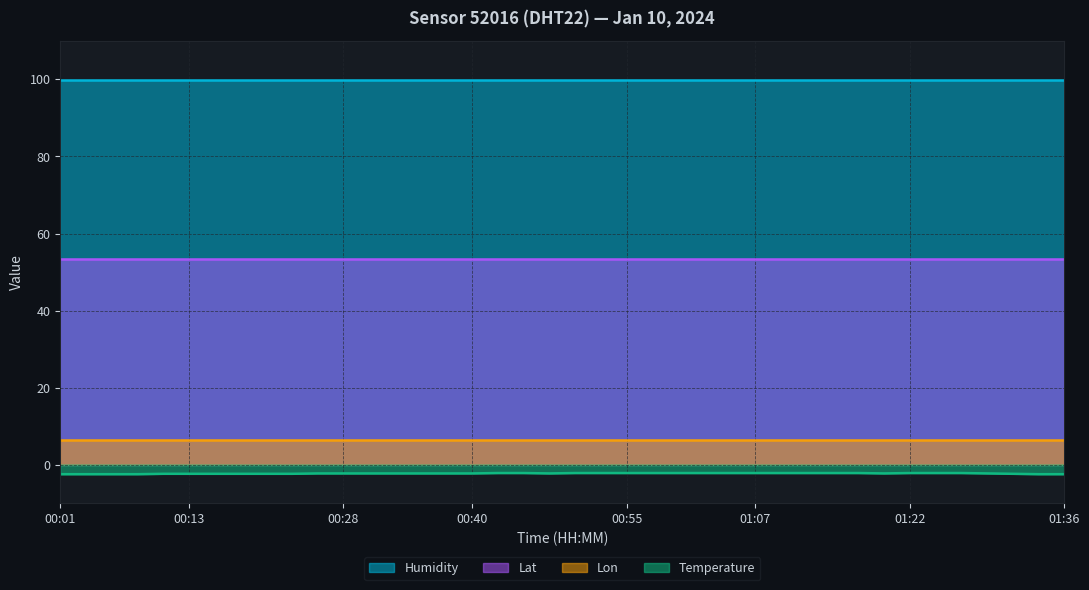

Which has a higher value, 01:17 or 00:25?

01:17